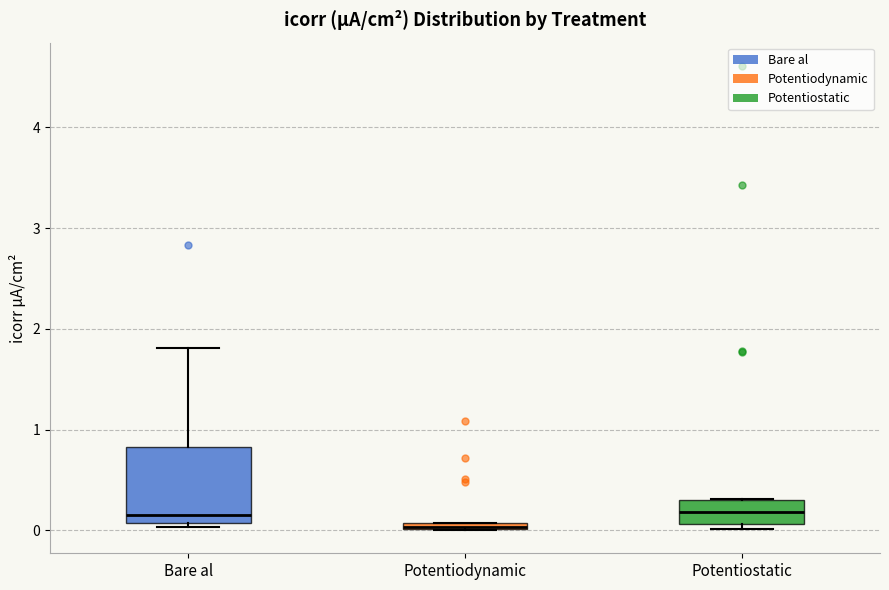

Which box is the tallest, from its lower edge to its upper edge?

Bare al